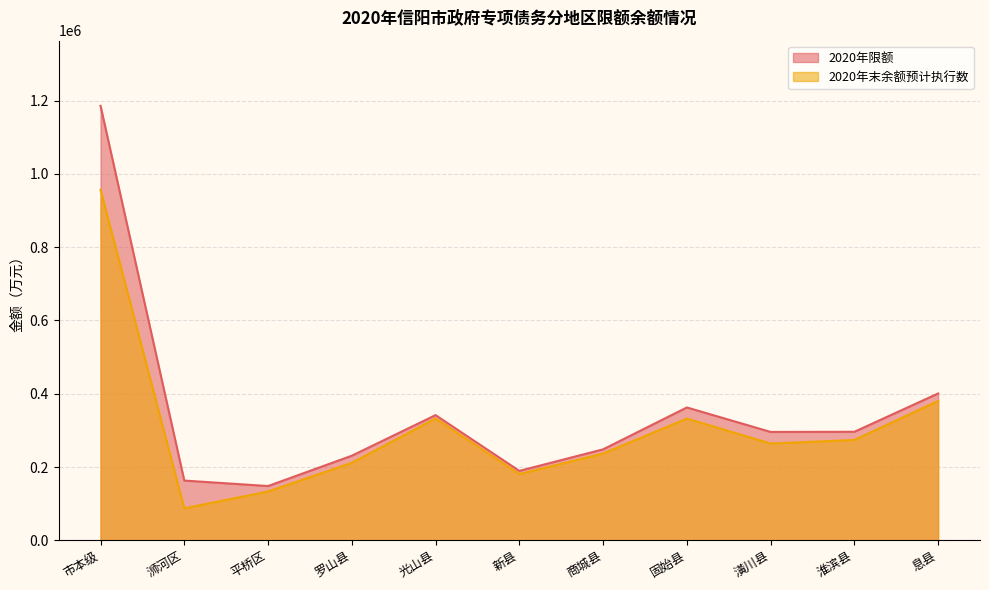

At which category does the chart reach its peak across all series?

市本级